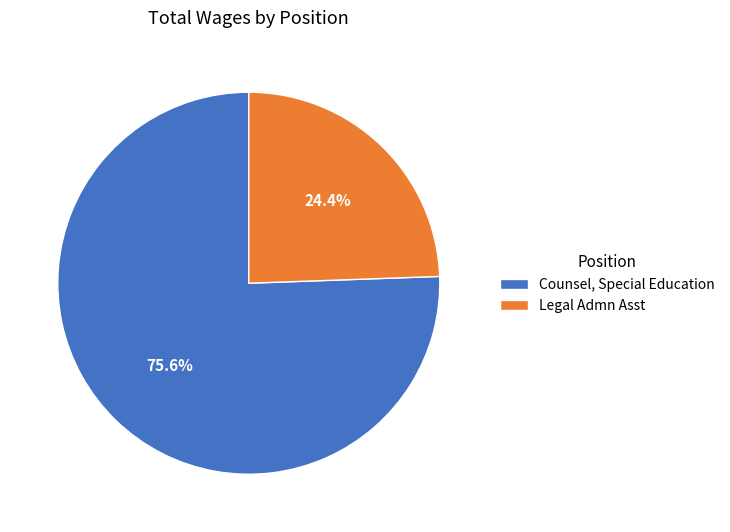

Does Legal Admn Asst represent more than half of the total?

No